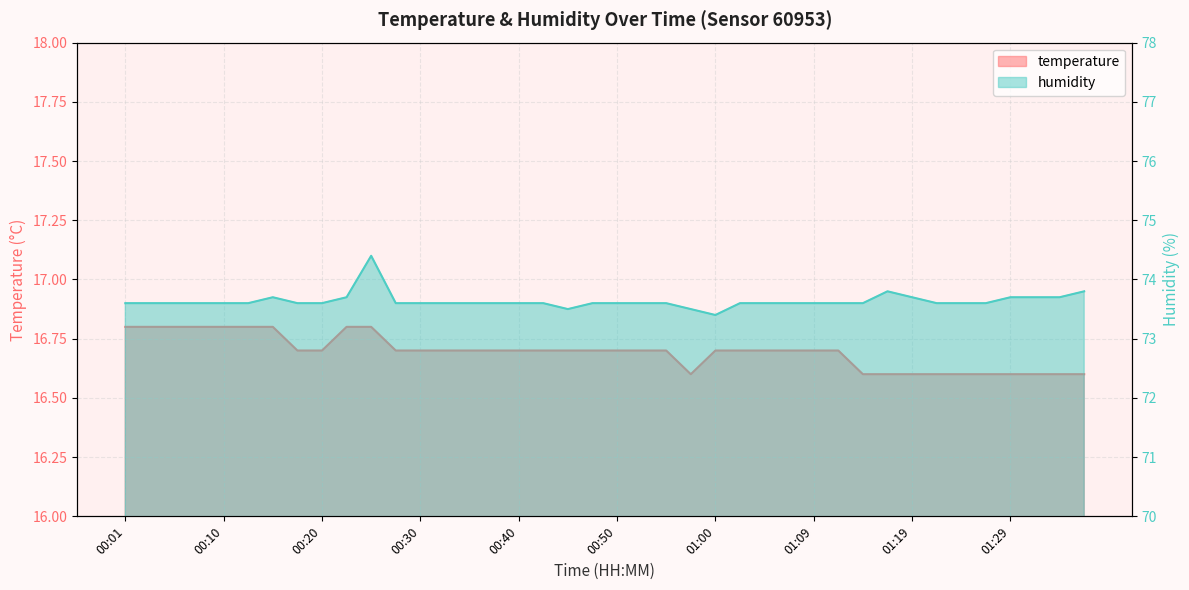

True or false: temperature and humidity cross at least once.

False